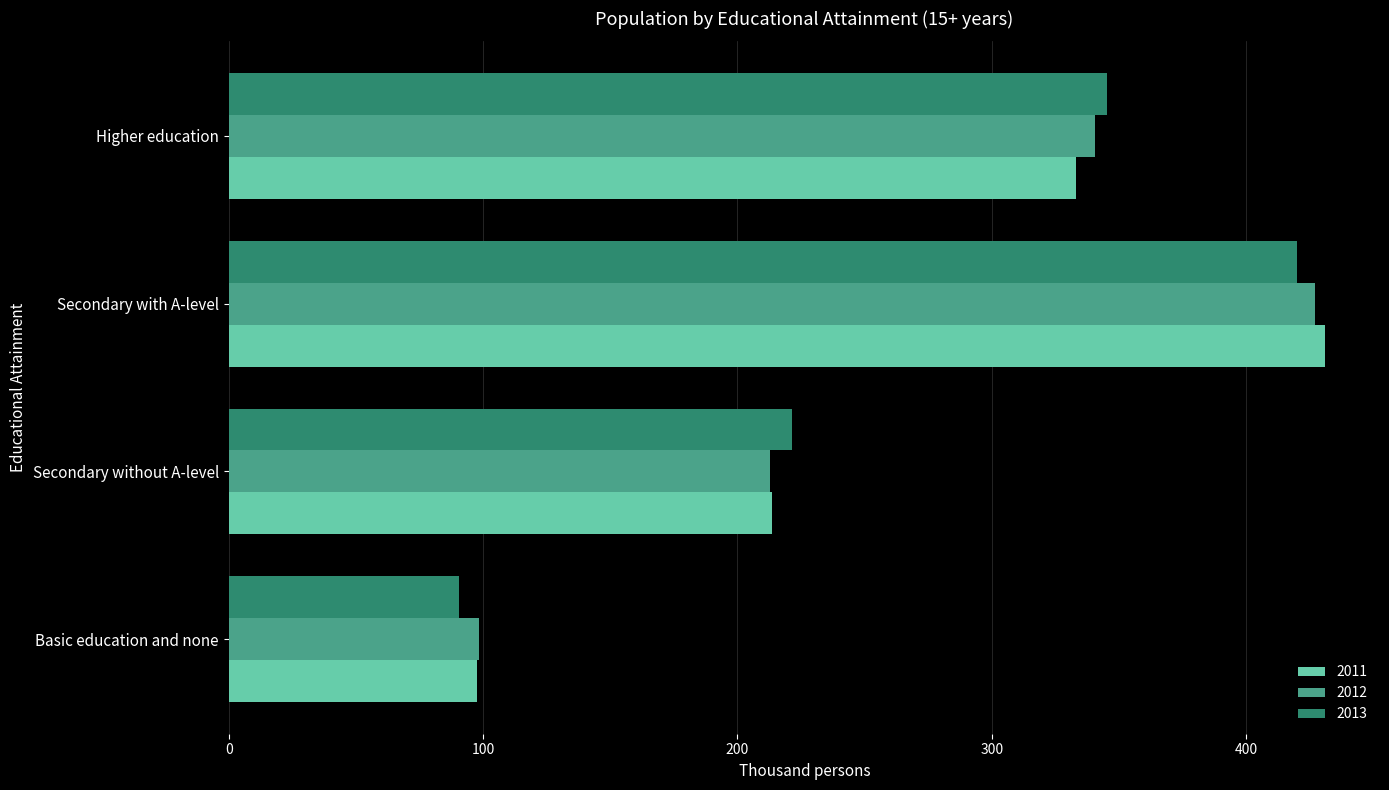

How many categories are shown in the chart?

4